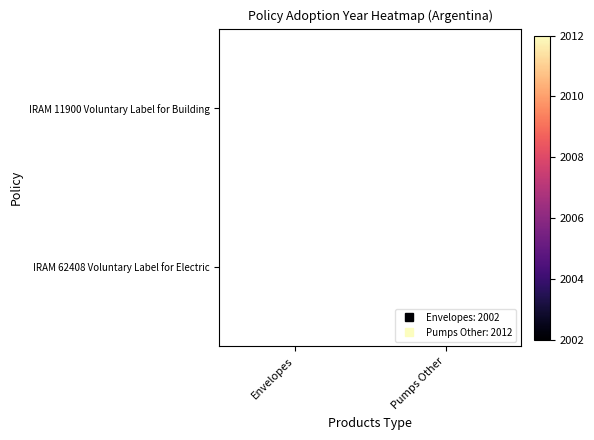

At which label is IRAM 11900 Voluntary Label for Building closest to 2007?

Envelopes